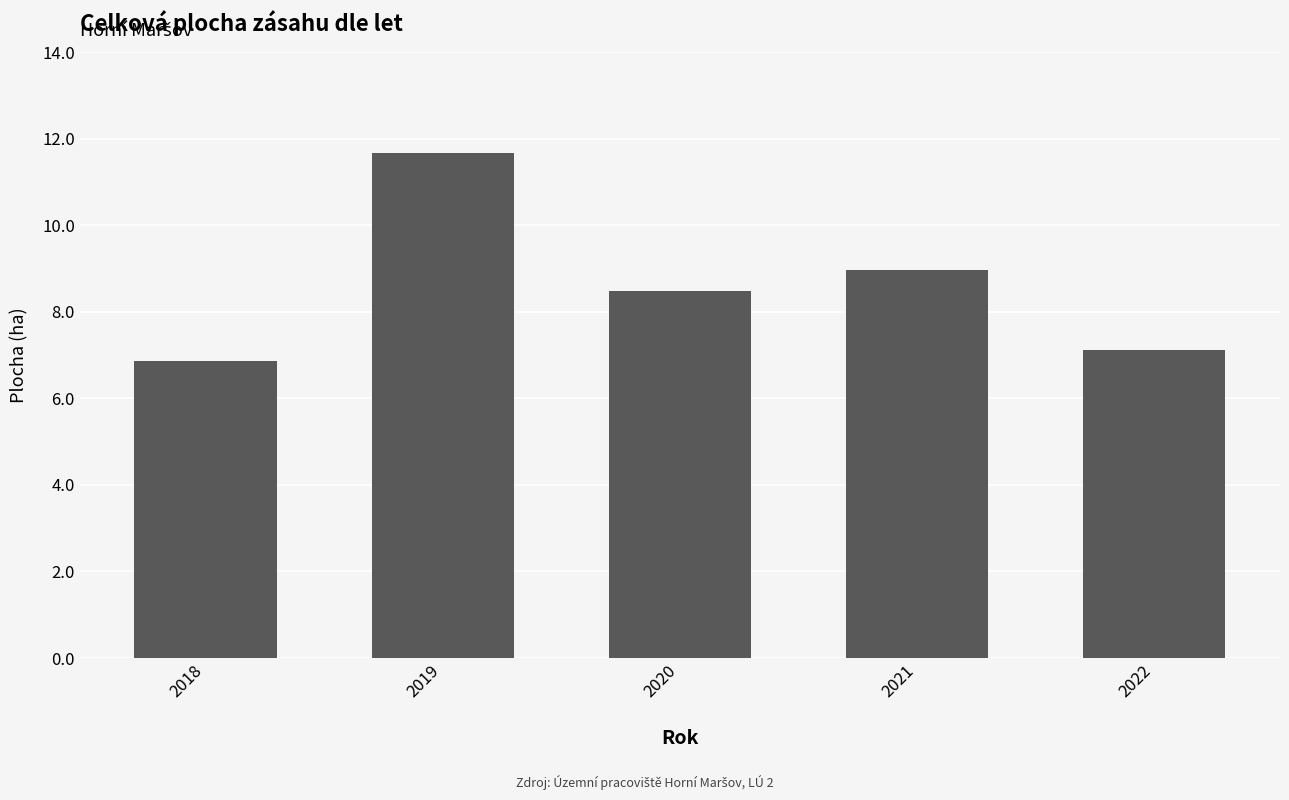

The value at 2022 is 7.1. True or false?

True